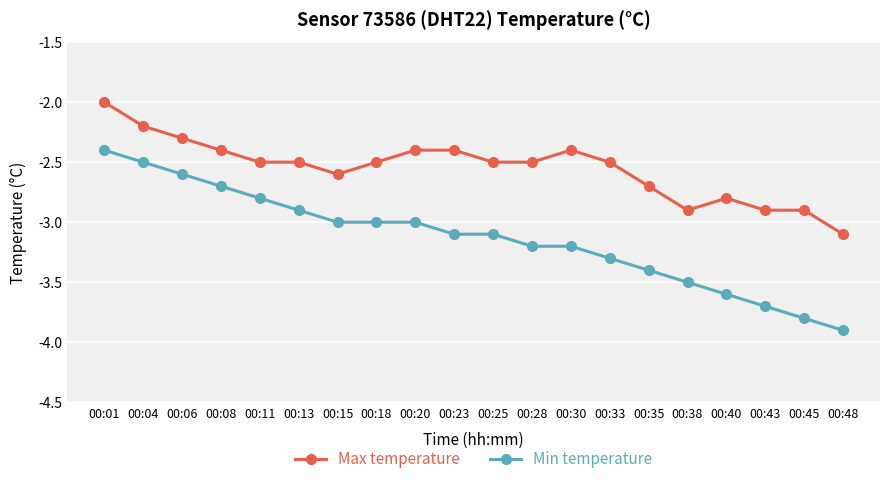

Count the number of data series in this chart.

2